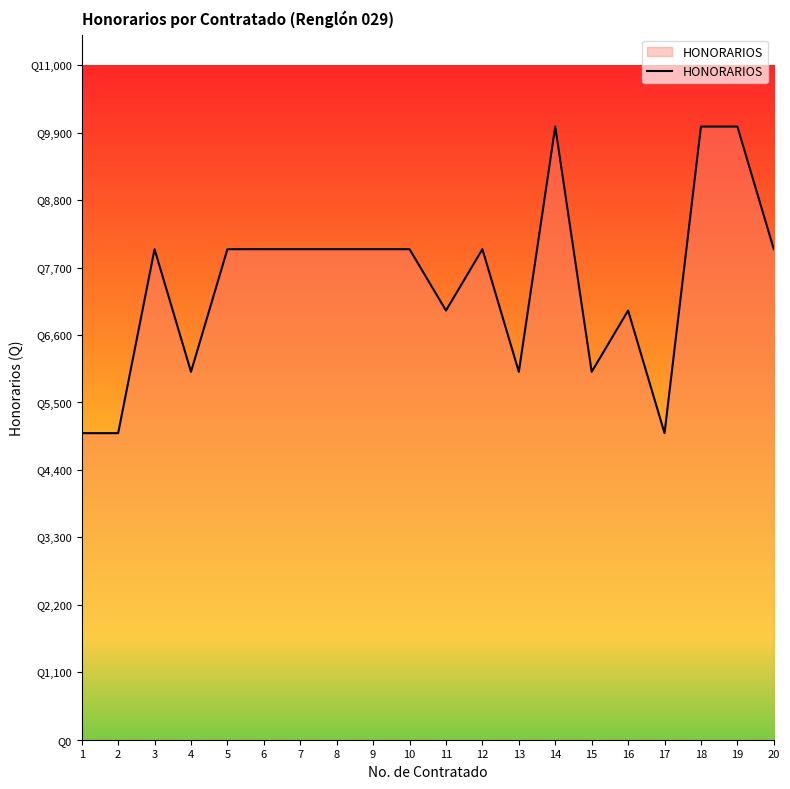

True or false: the data shows 3302 at 11.

False